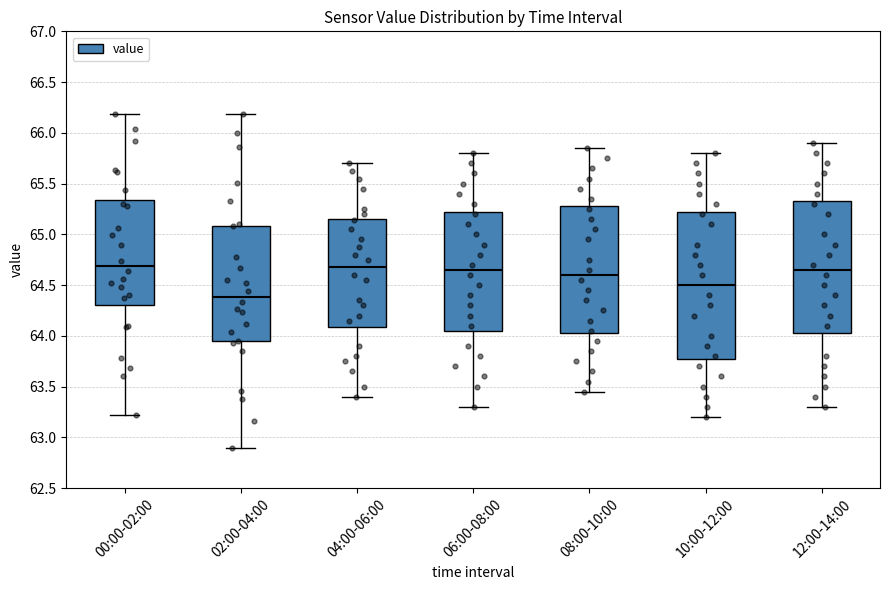

Reading left to right, read every box against the y-axis: the position of its median line, the range the box covers, and the ends of its whiskers. The values are not printed on the chart, so give them approximately, as read against the axis.

00:00-02:00: median 64.70, box 64.30 to 65.35, whiskers 63.20 to 66.20
02:00-04:00: median 64.40, box 63.95 to 65.10, whiskers 62.90 to 66.20
04:00-06:00: median 64.70, box 64.10 to 65.15, whiskers 63.40 to 65.70
06:00-08:00: median 64.65, box 64.05 to 65.25, whiskers 63.30 to 65.80
08:00-10:00: median 64.60, box 64.05 to 65.30, whiskers 63.45 to 65.85
10:00-12:00: median 64.50, box 63.80 to 65.25, whiskers 63.20 to 65.80
12:00-14:00: median 64.65, box 64.05 to 65.35, whiskers 63.30 to 65.90